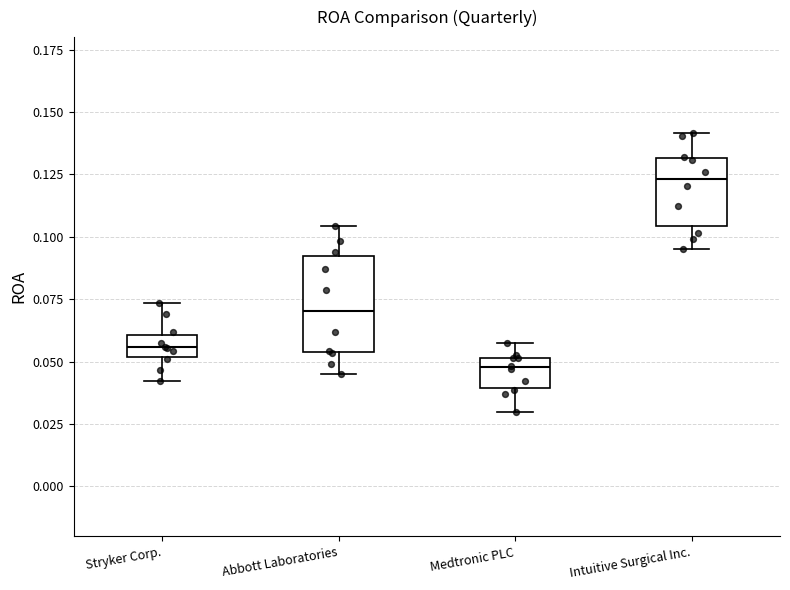

Where does the upper whisker of the box for Medtronic PLC end on the y-axis? The values are not printed on the chart, so give them approximately, as read against the axis.

0.055